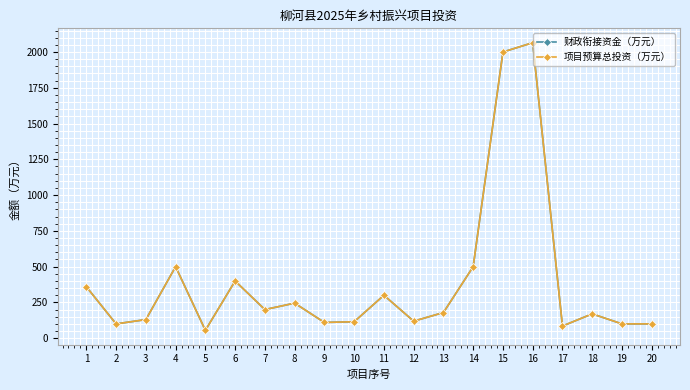

Does the chart have visible grid lines?

Yes